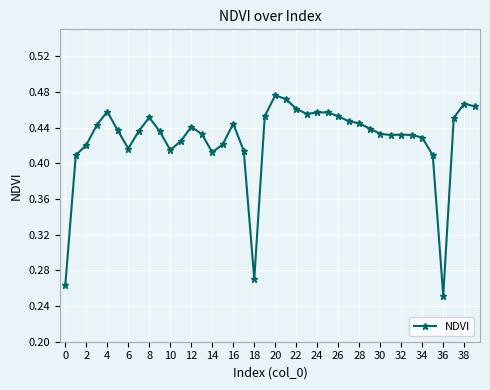

What is the sum of all values?

17.1